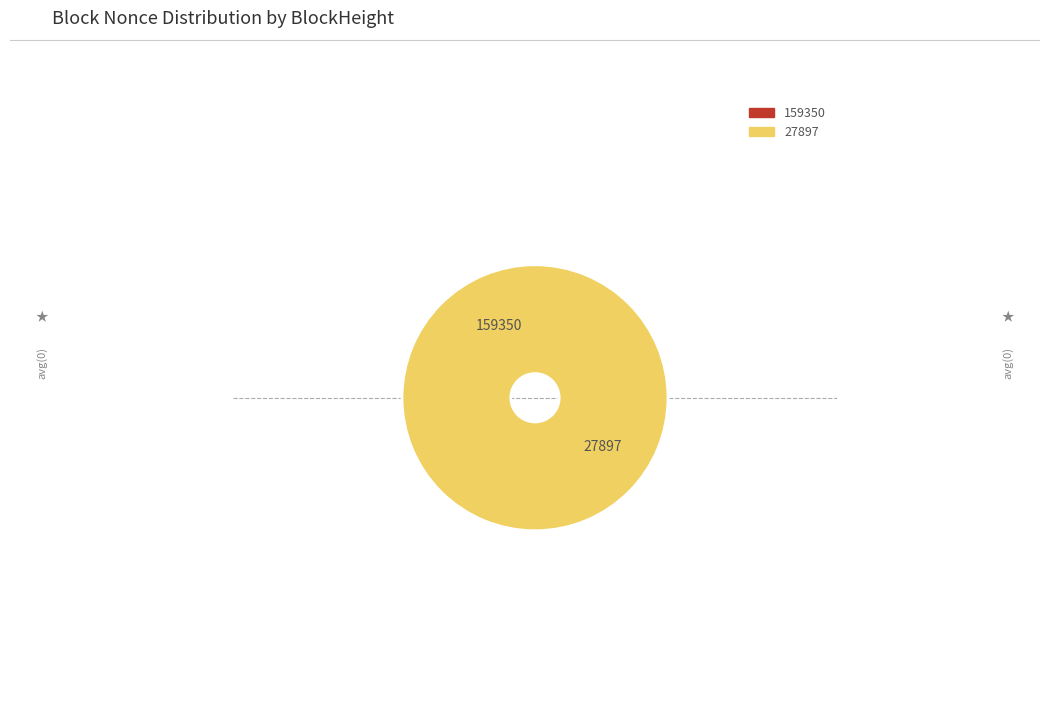

True or false: 27897 accounts for 99% of the total.

False